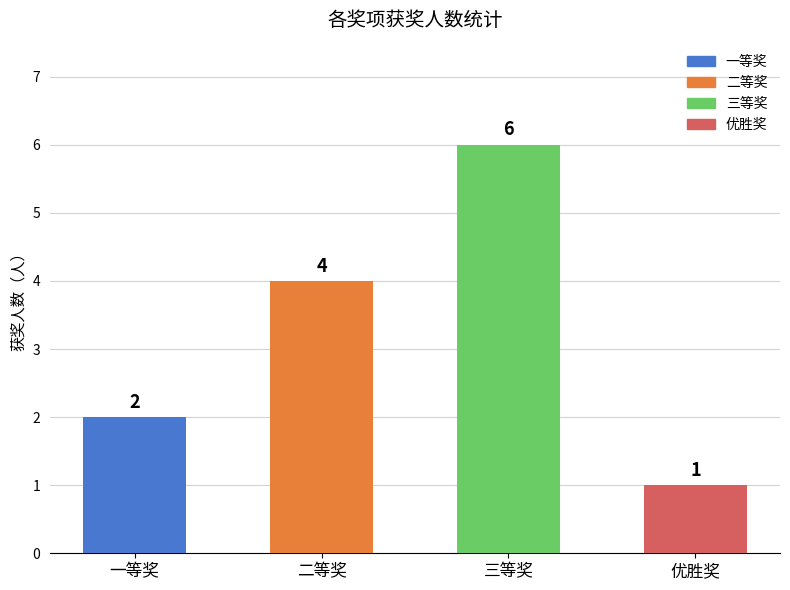

What is the change in value from 二等奖 to 三等奖?

+2